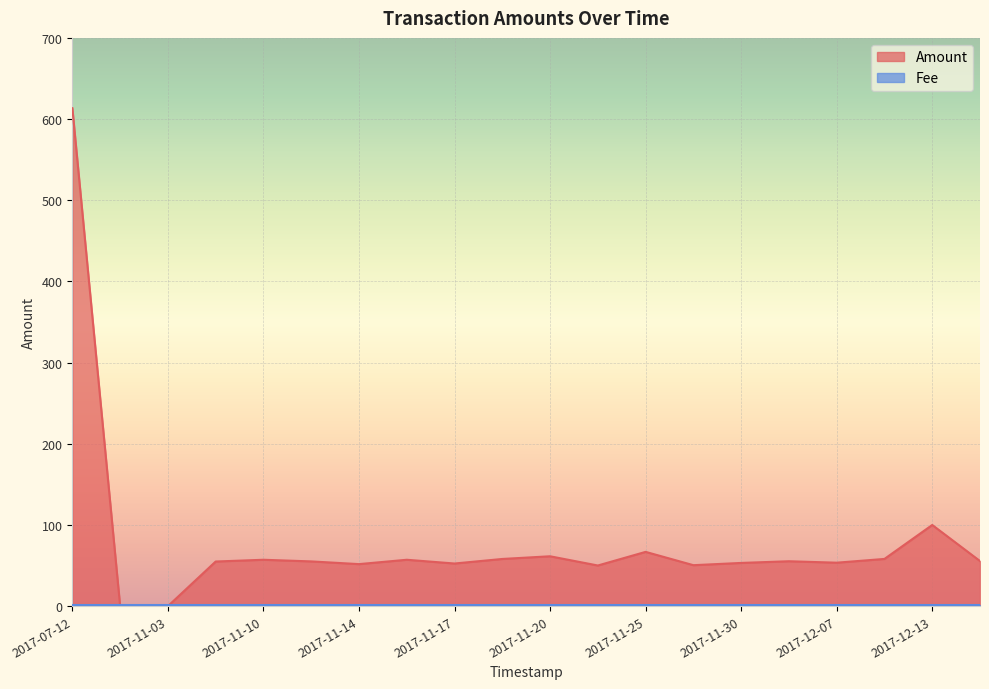

How many lines are shown in the chart?

2